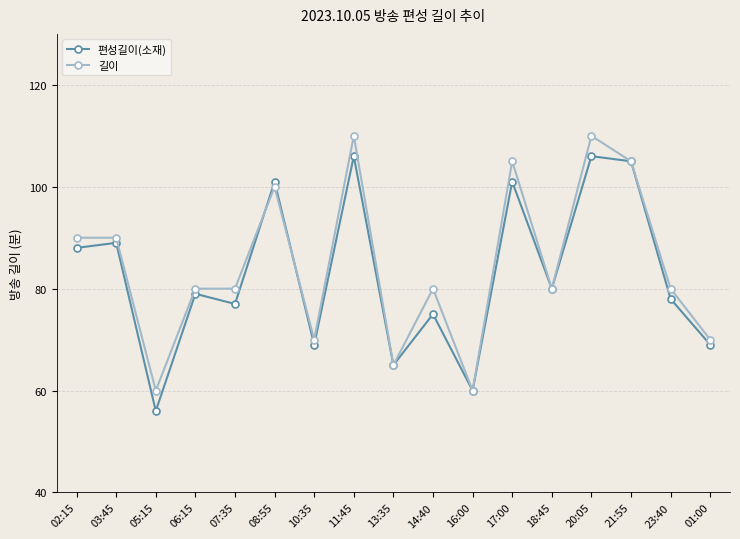

How many categories are shown in the chart?

17